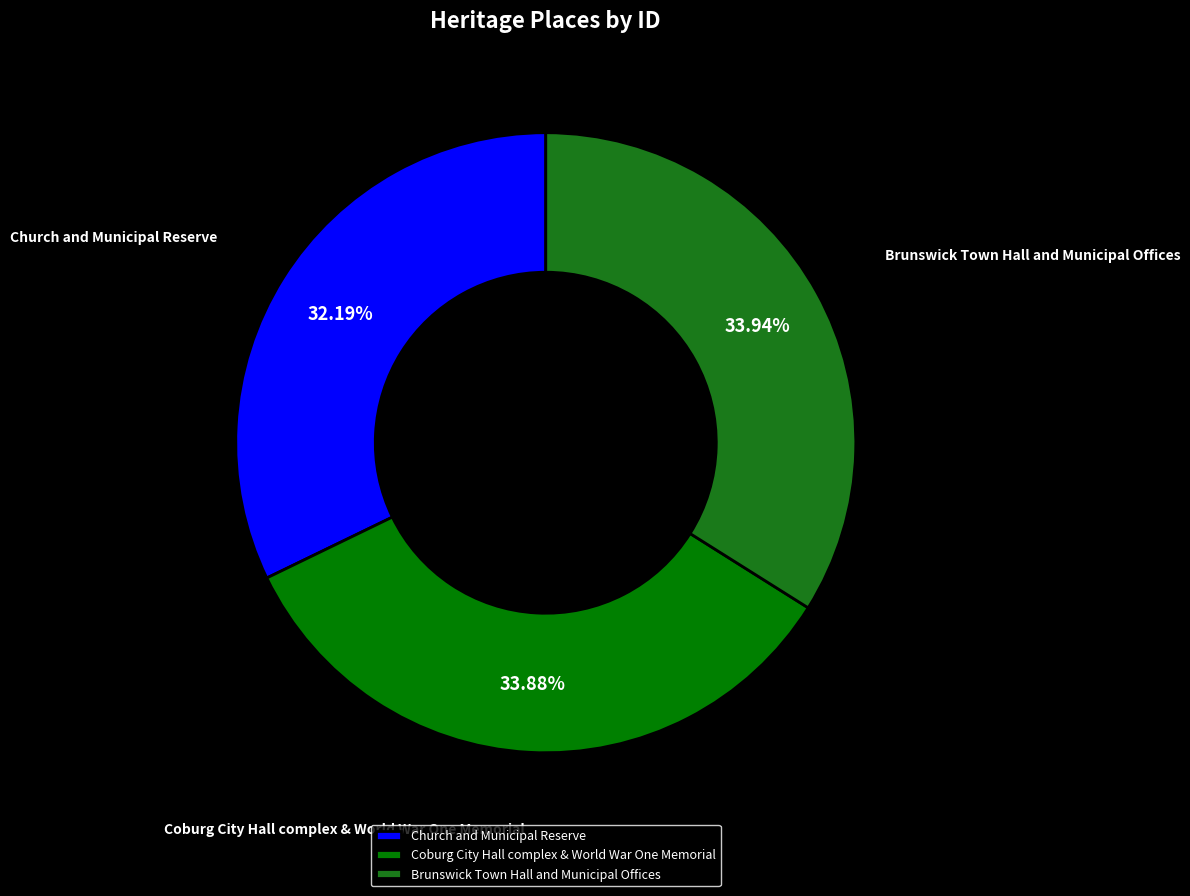

What is the total percentage of Coburg City Hall complex & World War One Memorial and Church and Municipal Reserve?

66.1%